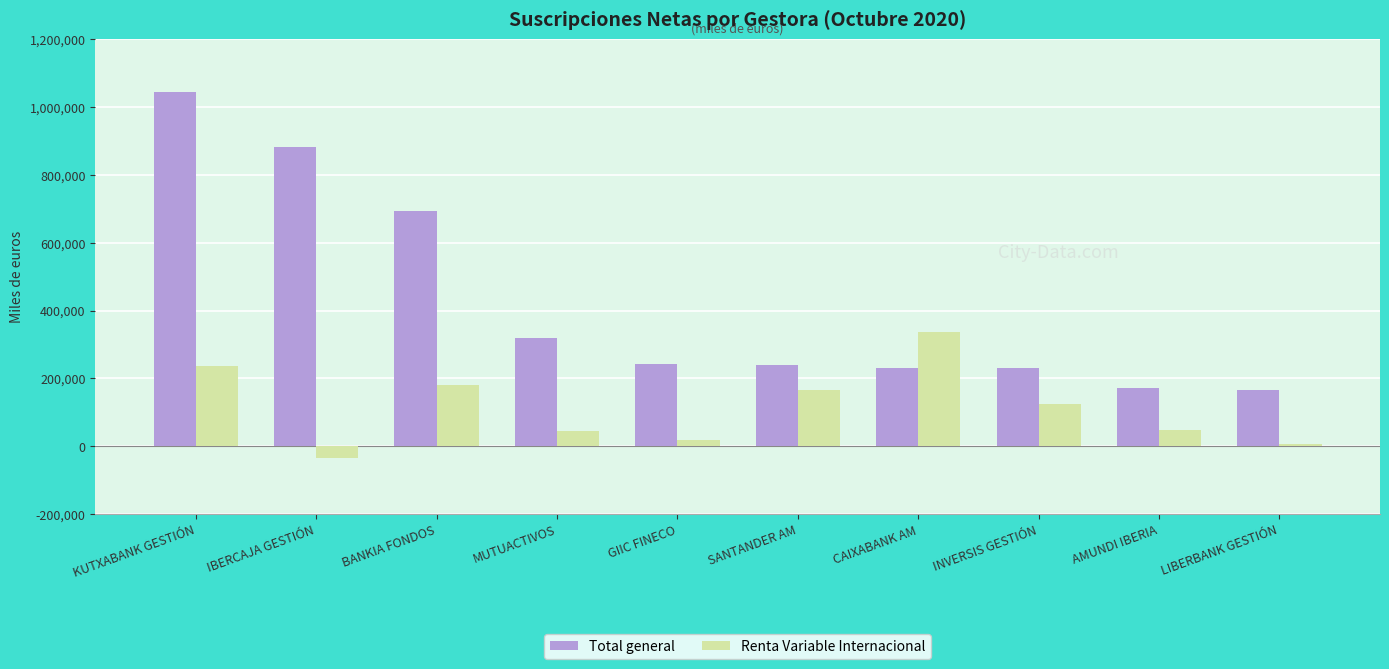

What is the value of the Renta Variable Internacional bar at the 4th from the left?

44800